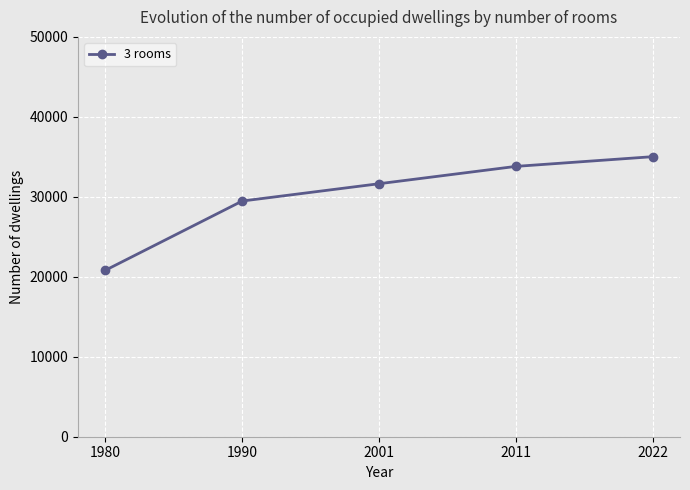

What is the smallest value displayed?

20816